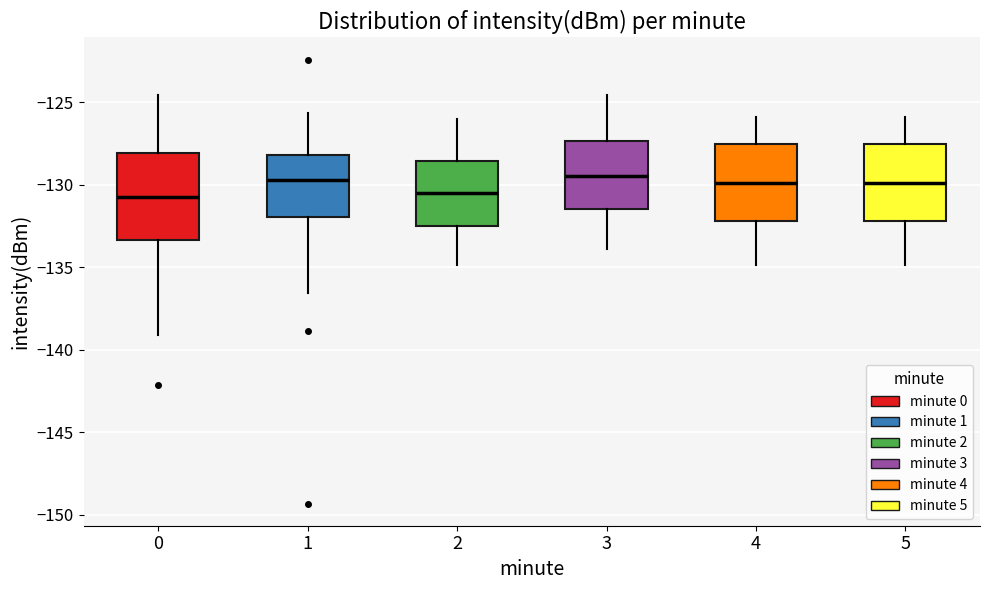

Reading left to right, read every box against the y-axis: the position of its median line, the range the box covers, and the ends of its whiskers. The values are not printed on the chart, so give them approximately, as read against the axis.

0: median -131.0, box -133.5 to -128.0, whiskers -139.0 to -124.5
1: median -130.0, box -132.0 to -128.0, whiskers -136.5 to -125.5
2: median -130.5, box -132.5 to -128.5, whiskers -135.0 to -126.0
3: median -129.5, box -131.5 to -127.5, whiskers -134.0 to -124.5
4: median -130.0, box -132.0 to -127.5, whiskers -135.0 to -126.0
5: median -130.0, box -132.0 to -127.5, whiskers -135.0 to -126.0